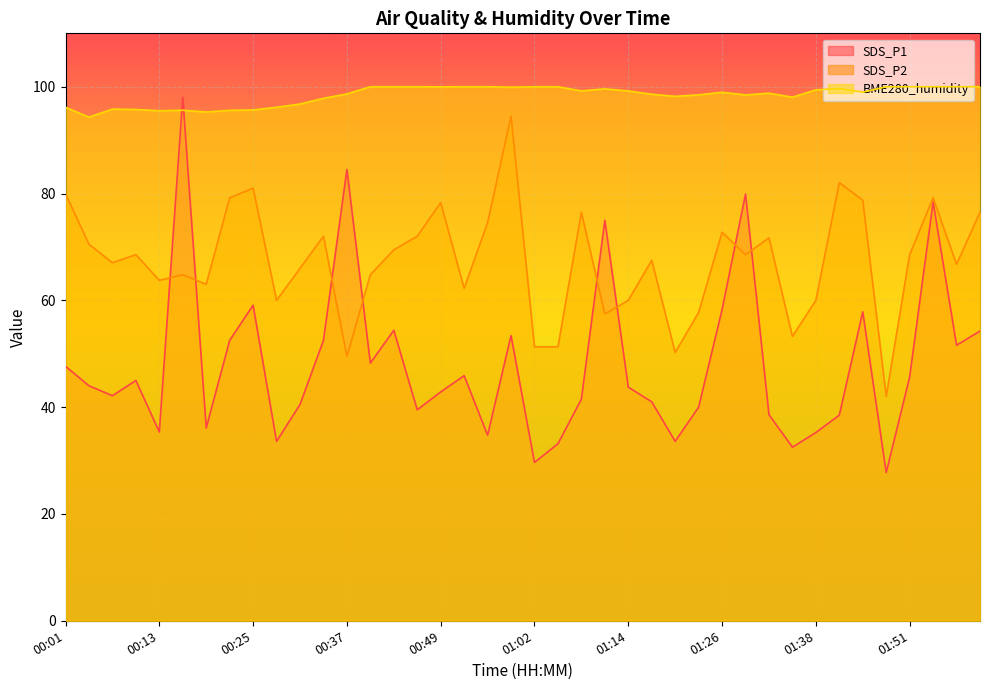

At which category does BME280_humidity reach its first local peak?

00:07